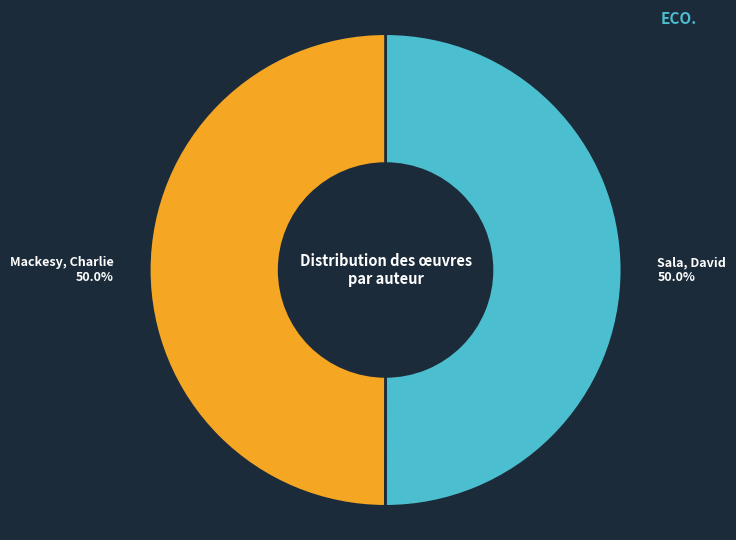

Count the number of slices in the pie.

2